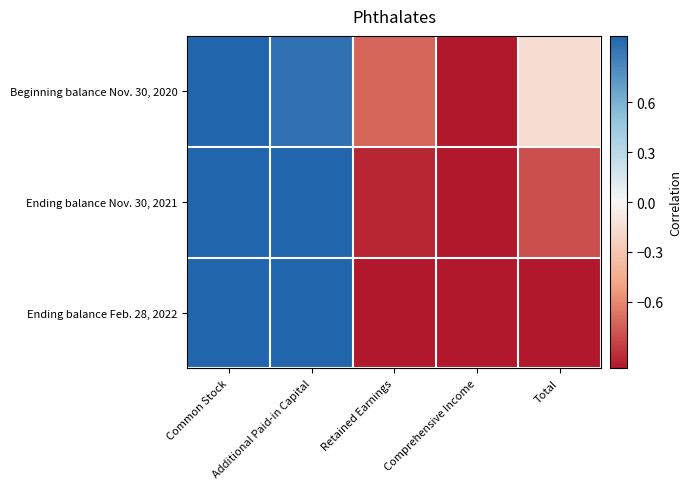

Reading left to right, what are all the values shown in this chart?

Beginning balance Nov. 30, 2020: Common Stock=1.0	Additional Paid-in Capital=0.9	Retained Earnings=-0.7	Comprehensive Income=-1.0	Total=-0.2
Ending balance Nov. 30, 2021: Common Stock=1.0	Additional Paid-in Capital=1.0	Retained Earnings=-0.9	Comprehensive Income=-1.0	Total=-0.8
Ending balance Feb. 28, 2022: Common Stock=1.0	Additional Paid-in Capital=1.0	Retained Earnings=-1.0	Comprehensive Income=-1.0	Total=-1.0